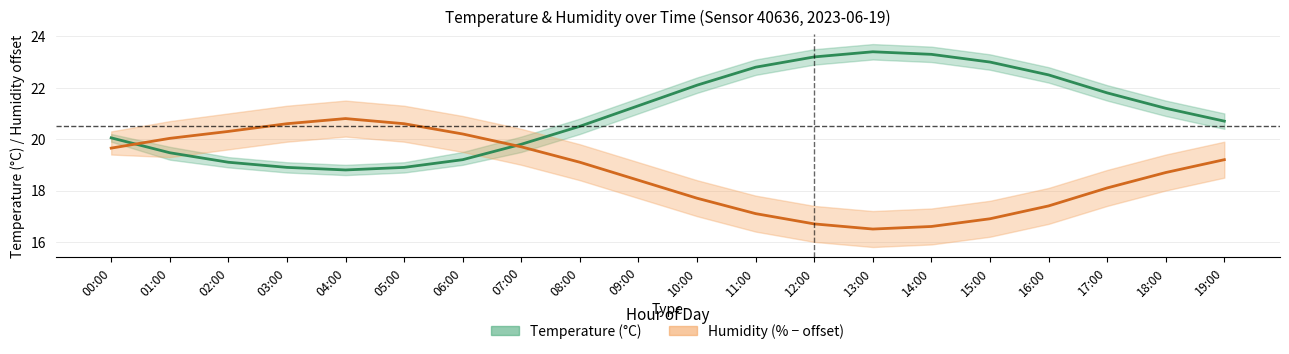

How many data points in humidity are above 19?

10